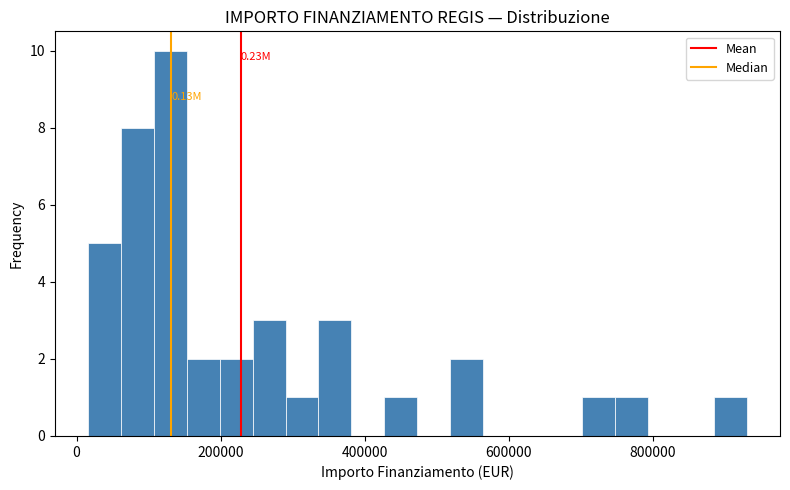

Read against the x-axis, roughly where is the centre of the tallest bar?

120000